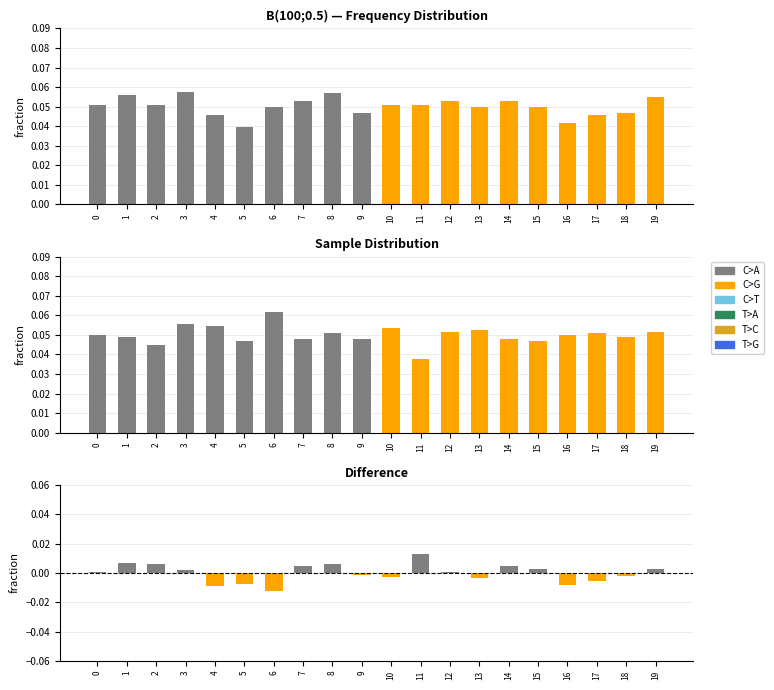

Where is C>G nearest to the value 0?

11